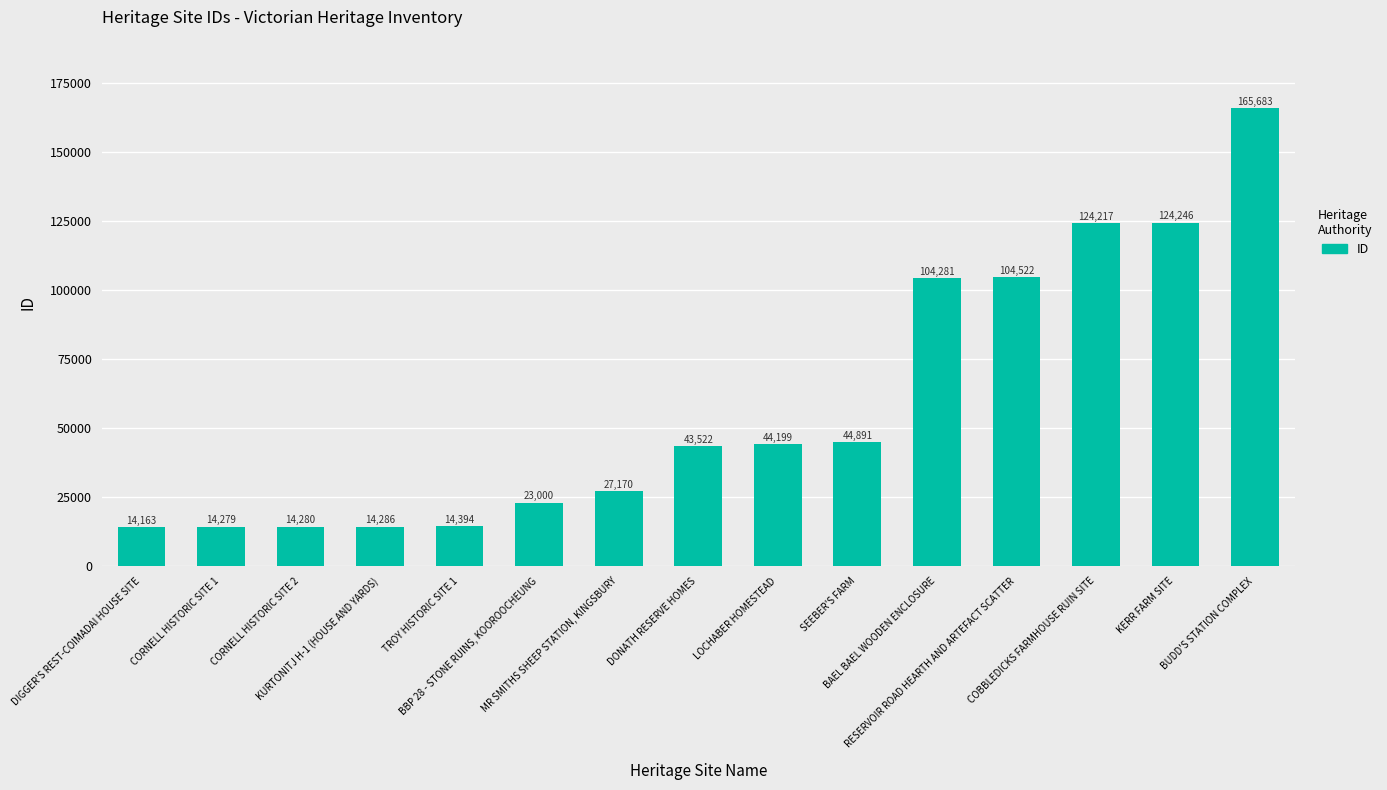

Between CORNELL HISTORIC SITE 2 and BBP 28 - STONE RUINS, KOOROOCHEUNG, which is larger?

BBP 28 - STONE RUINS, KOOROOCHEUNG